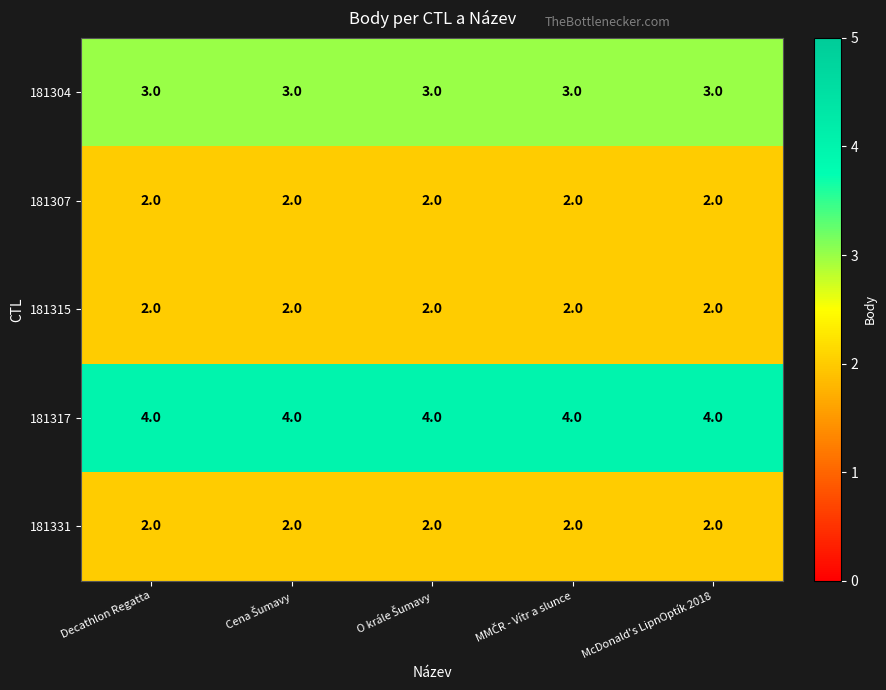

Which series has the largest total across all categories?

181317